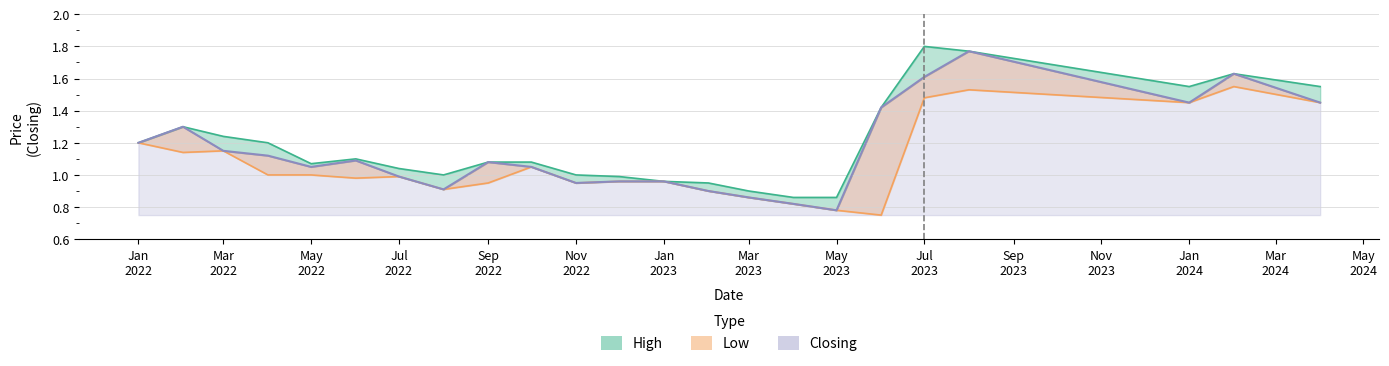

What is the sum of all high values?

27.6